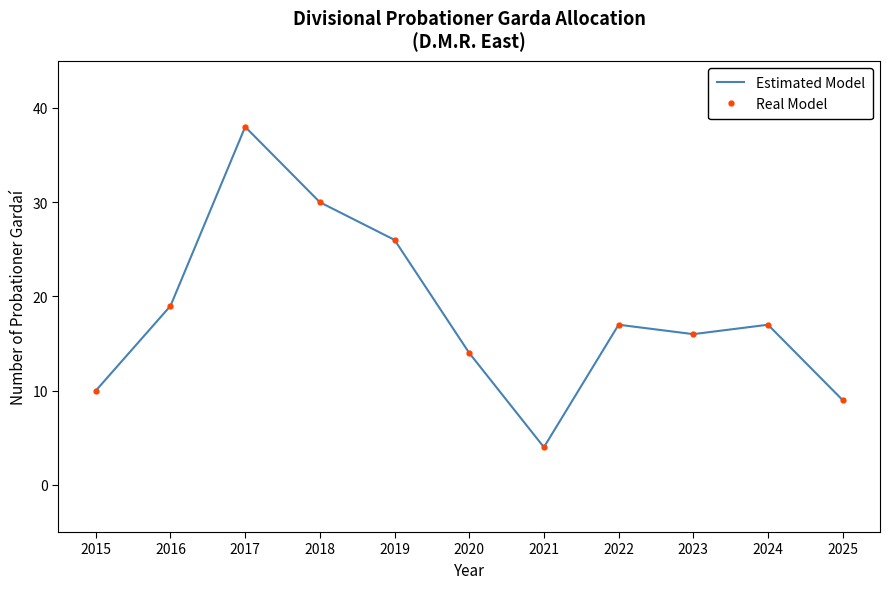

What is the minimum value for Estimated Model?

4